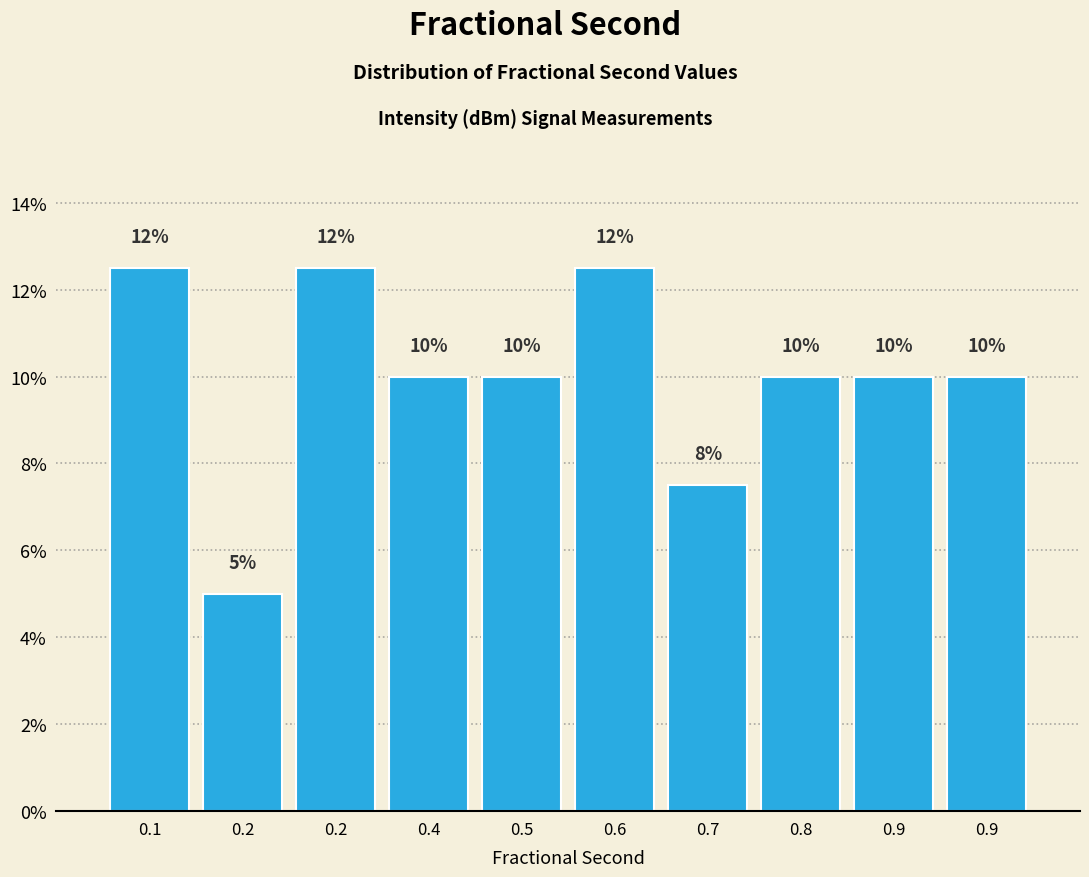

How many bars are there in total?

10